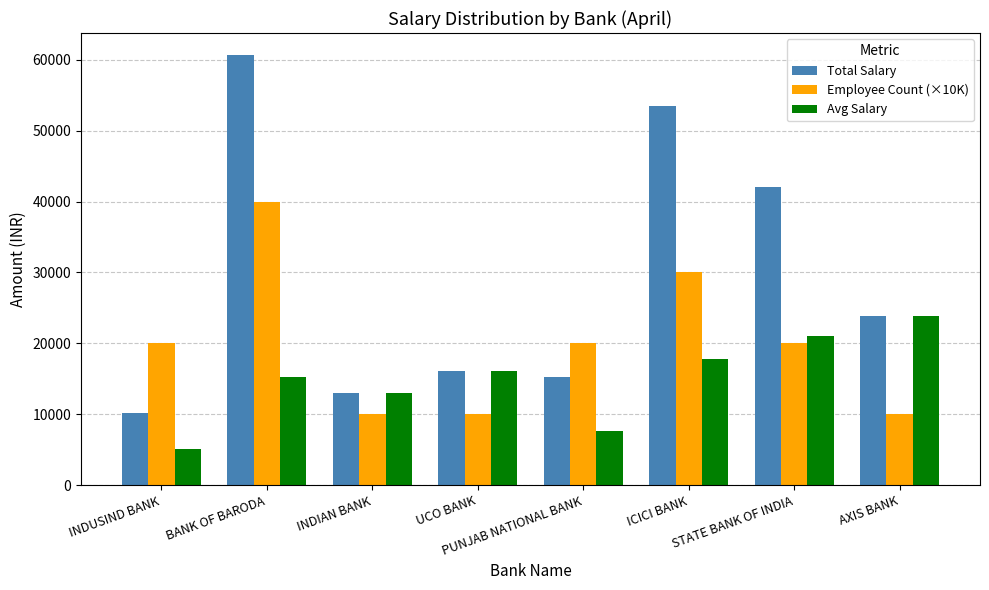

What is the difference between the Employee Count (×10K) values at PUNJAB NATIONAL BANK and INDIAN BANK?

10000